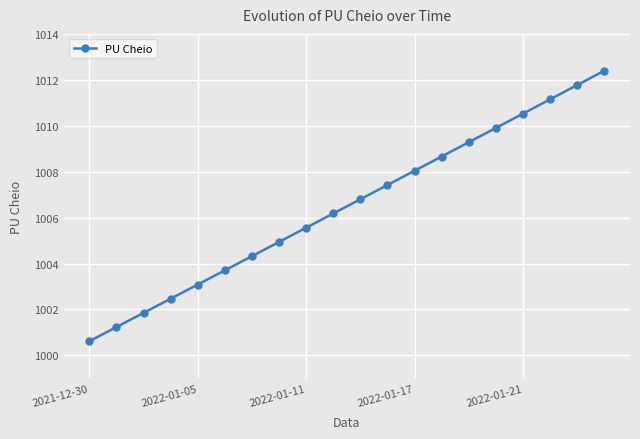

What is the sum of all values?

20129.9